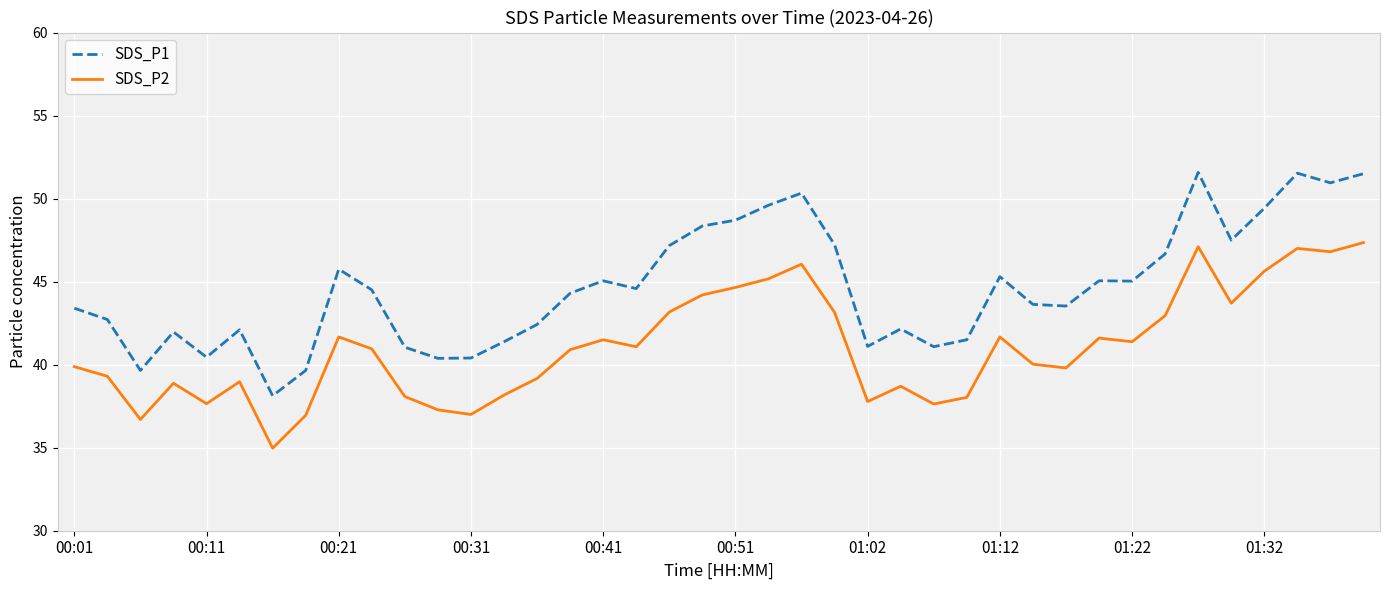

True or false: SDS_P1 and SDS_P2 intersect in this chart.

False